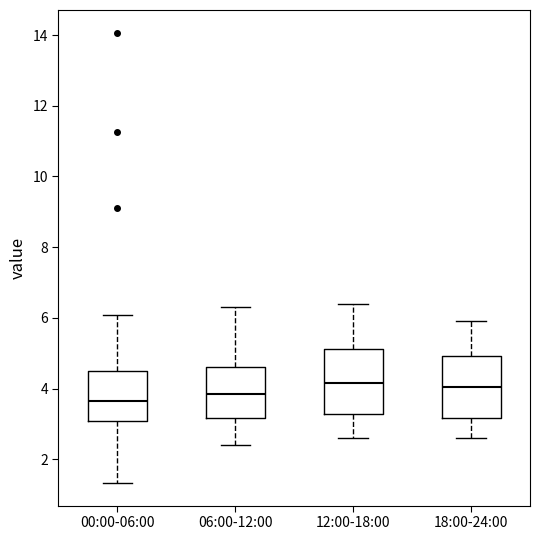

Reading left to right, transcribe this box plot: for each box, give where its median line is, the range the box spans, and where its two whiskers end, as read against the y-axis. The values are not printed on the chart, so give them approximately, as read against the axis.

00:00-06:00: median 3.6, box 3.0 to 4.4, whiskers 1.4 to 6.0
06:00-12:00: median 3.8, box 3.2 to 4.6, whiskers 2.4 to 6.4
12:00-18:00: median 4.2, box 3.2 to 5.2, whiskers 2.6 to 6.4
18:00-24:00: median 4.0, box 3.2 to 5.0, whiskers 2.6 to 6.0